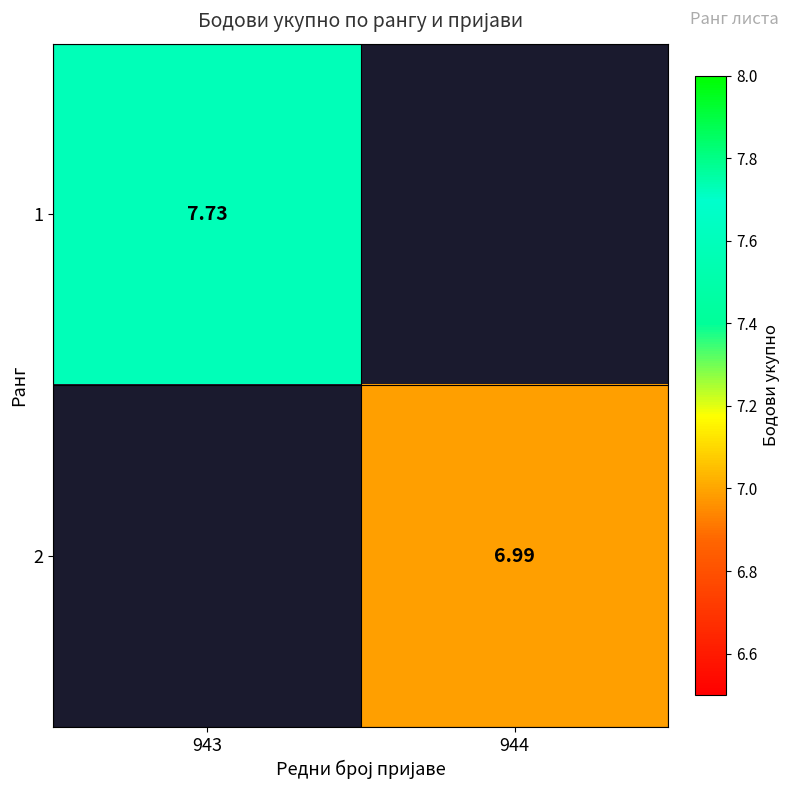

Is the value of 1 at 943 greater than the value of 2 at 944?

Yes